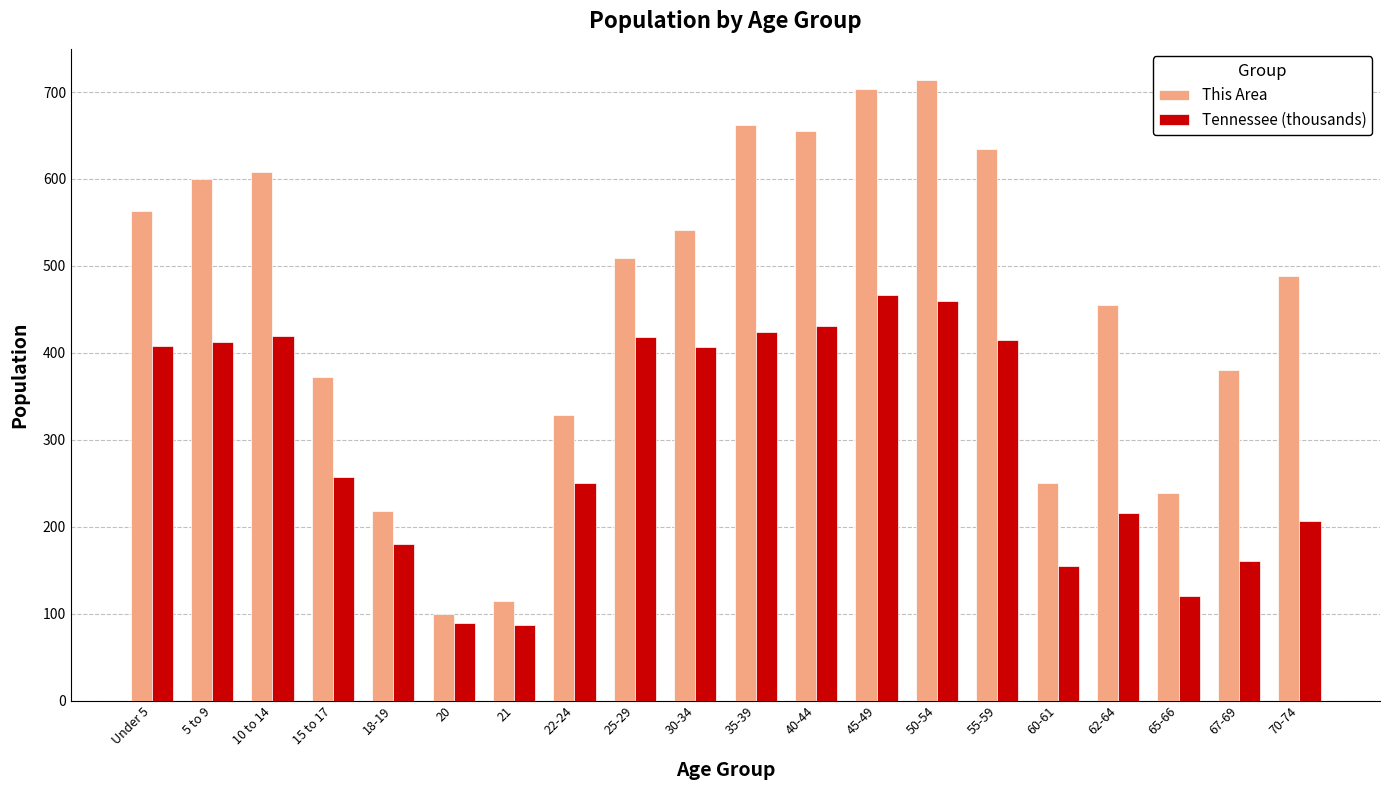

How many values in the Tennessee (thousands) series are below 406?

10